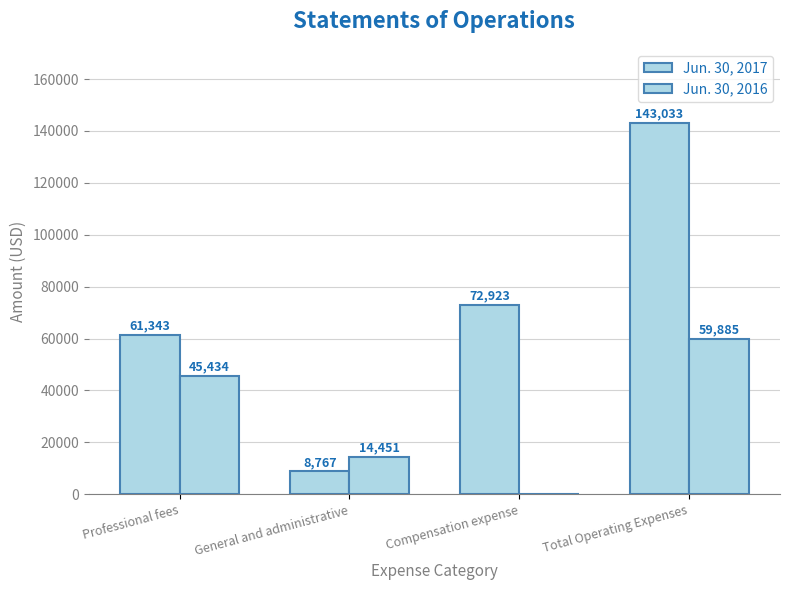

How many positive values does the Jun. 30, 2016 series have?

3